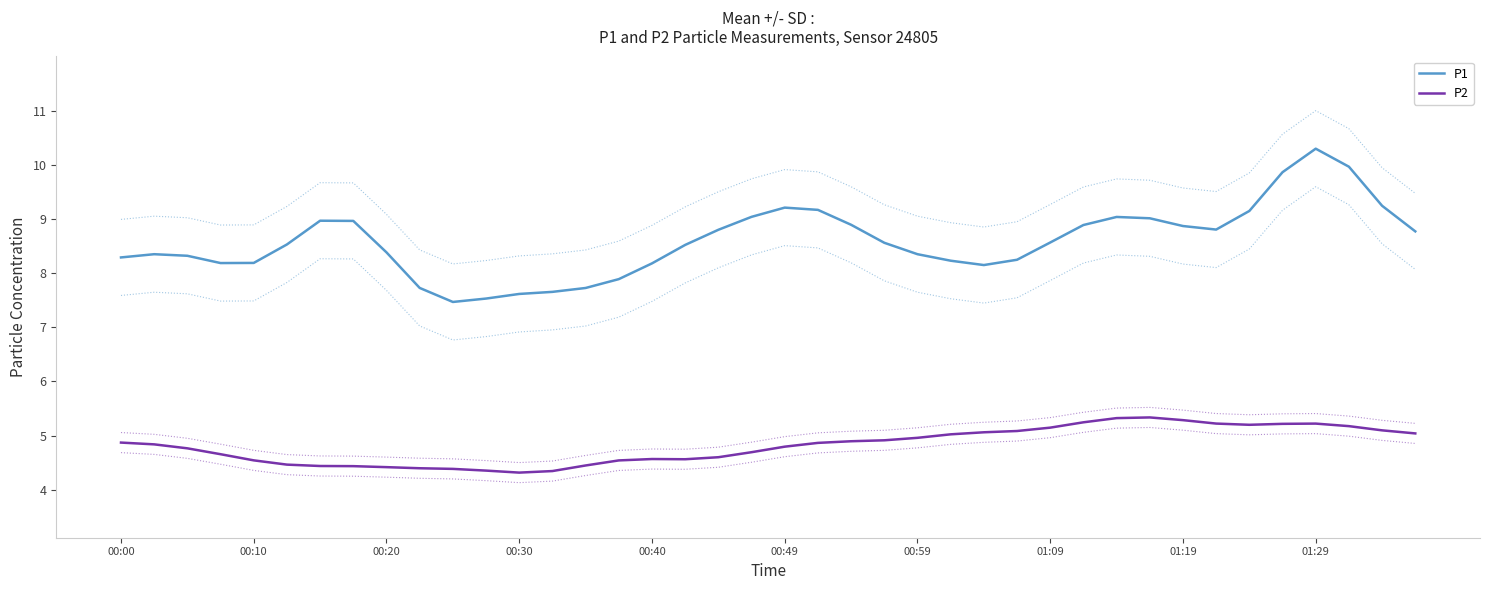

True or false: P2 and P1 intersect in this chart.

False